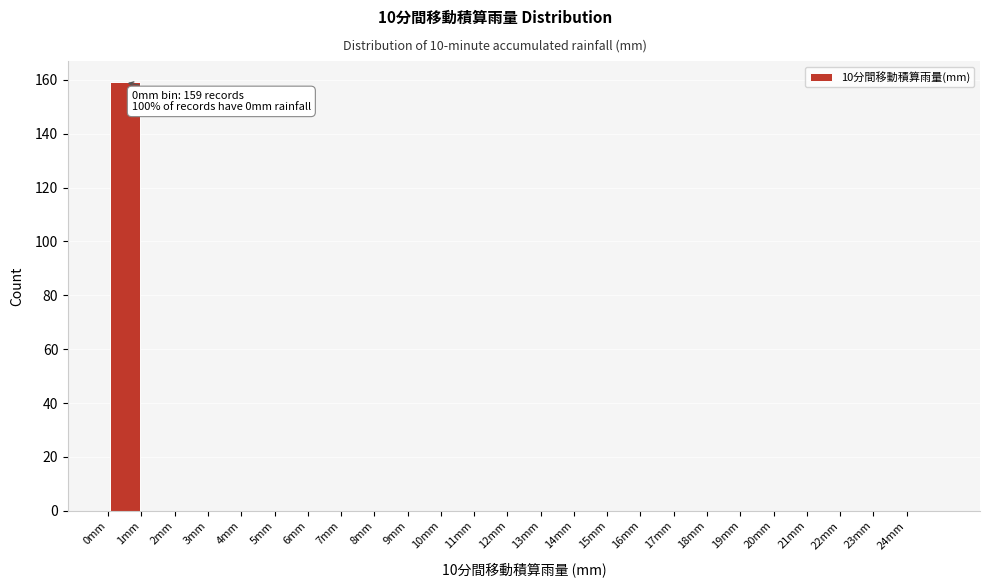

Which range on the x-axis has the tallest bar?

0 to 1